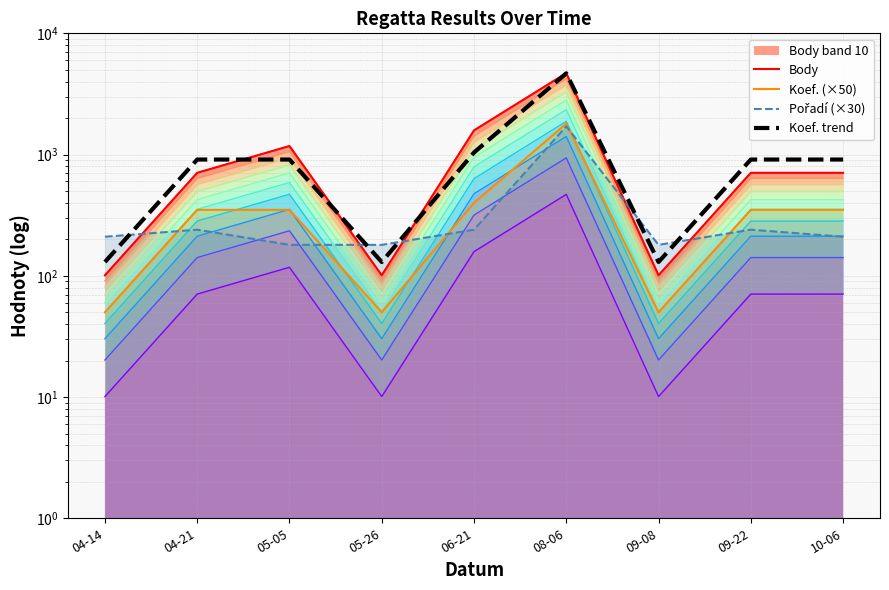

Rank the categories by Pořadí (×30) value from lowest to highest.

05-05, 05-26, 09-08, 04-14, 10-06, 04-21, 06-21, 09-22, 08-06